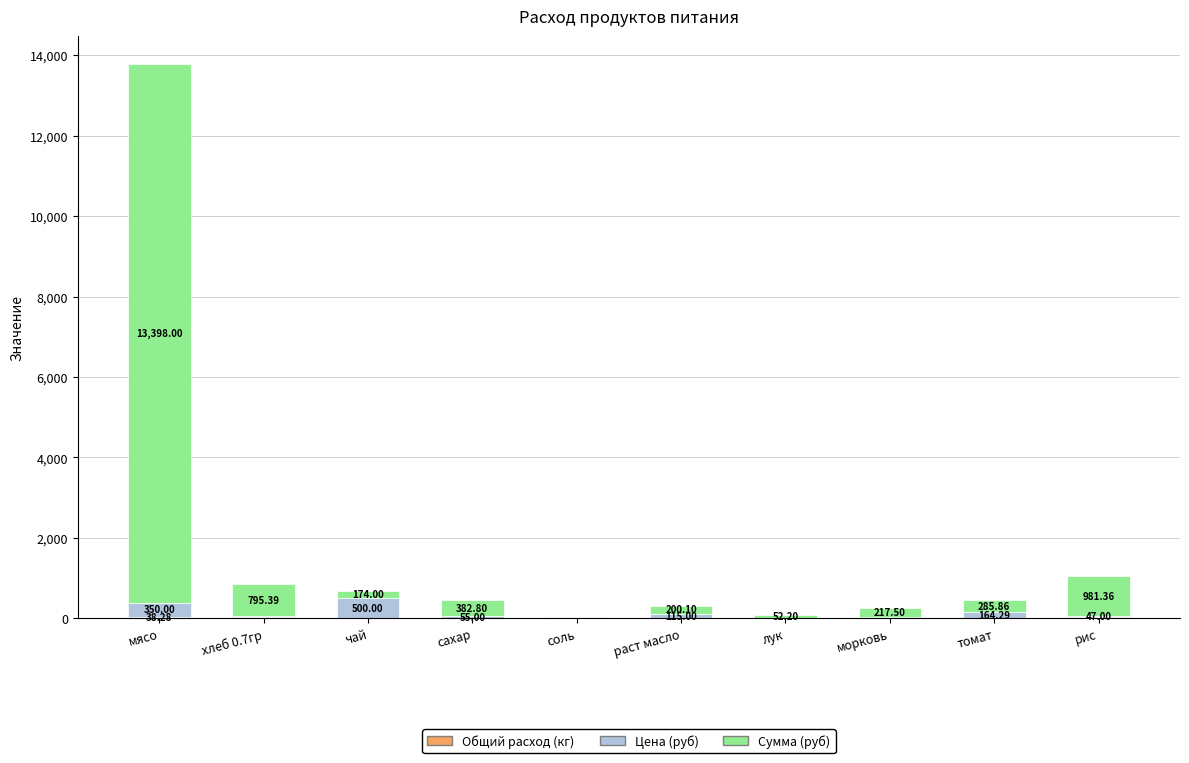

At which category is the sum across all series the highest?

мясо